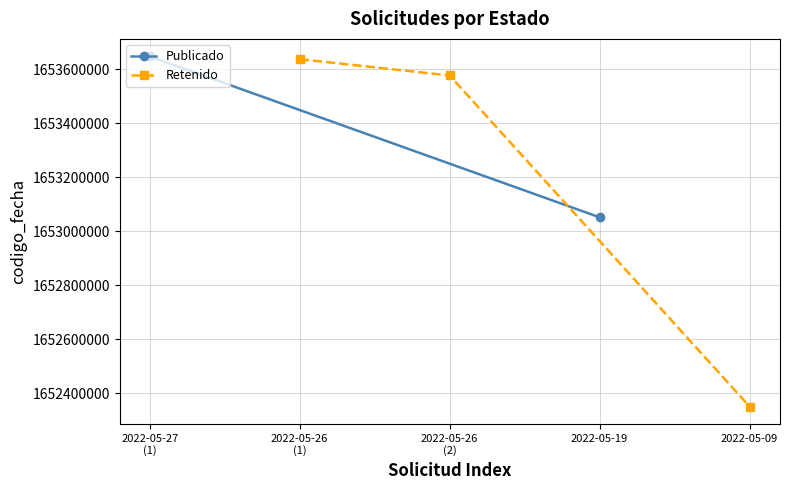

What is the difference between the second highest and minimum values?

1224914